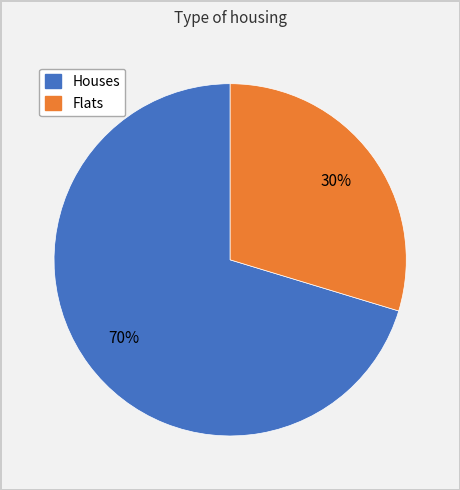

Is there a majority slice in this chart?

Yes